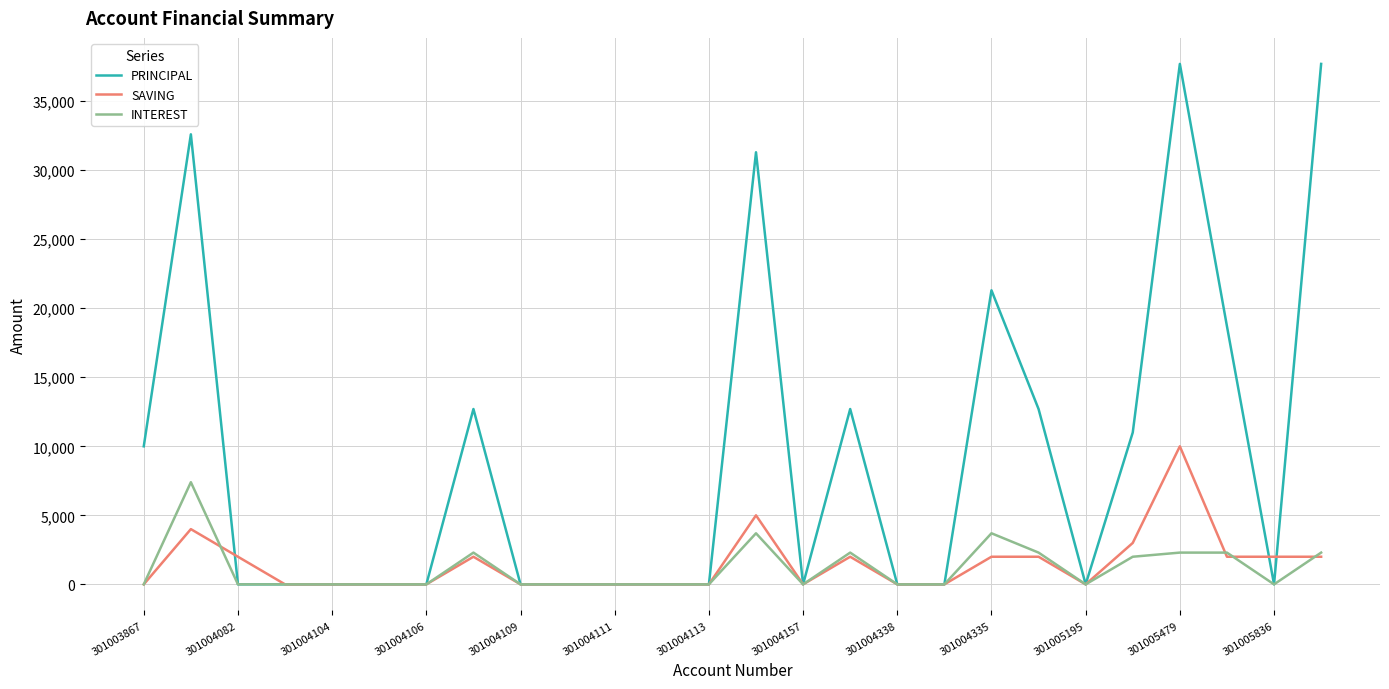

Which series has the largest total across all categories?

PRINCIPAL